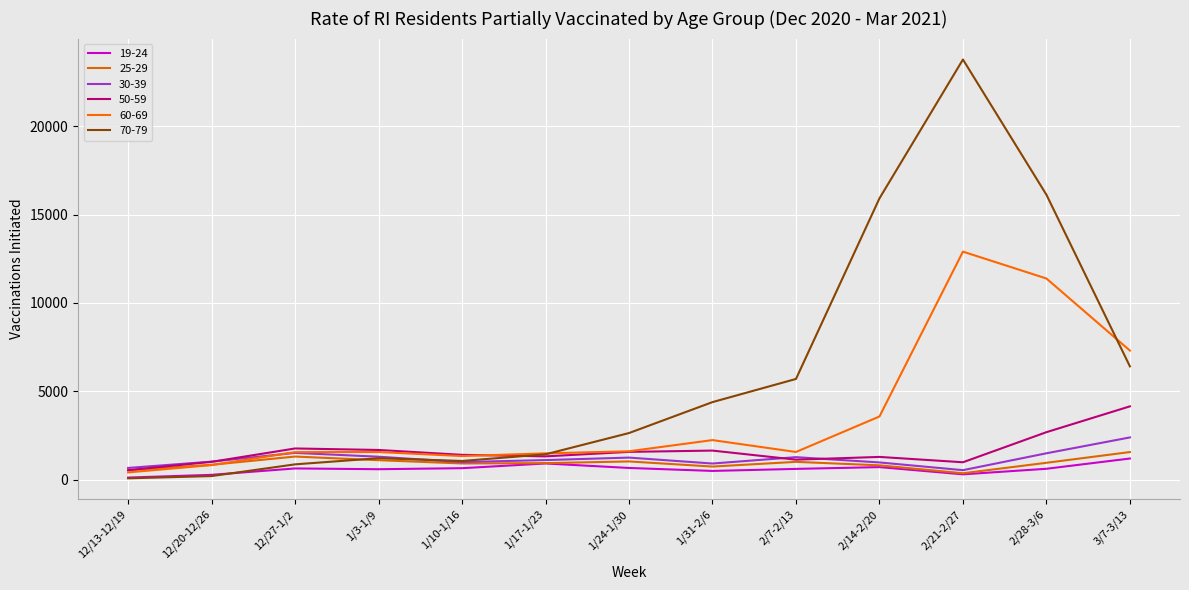

Does the chart display data point markers on the line(s)?

No